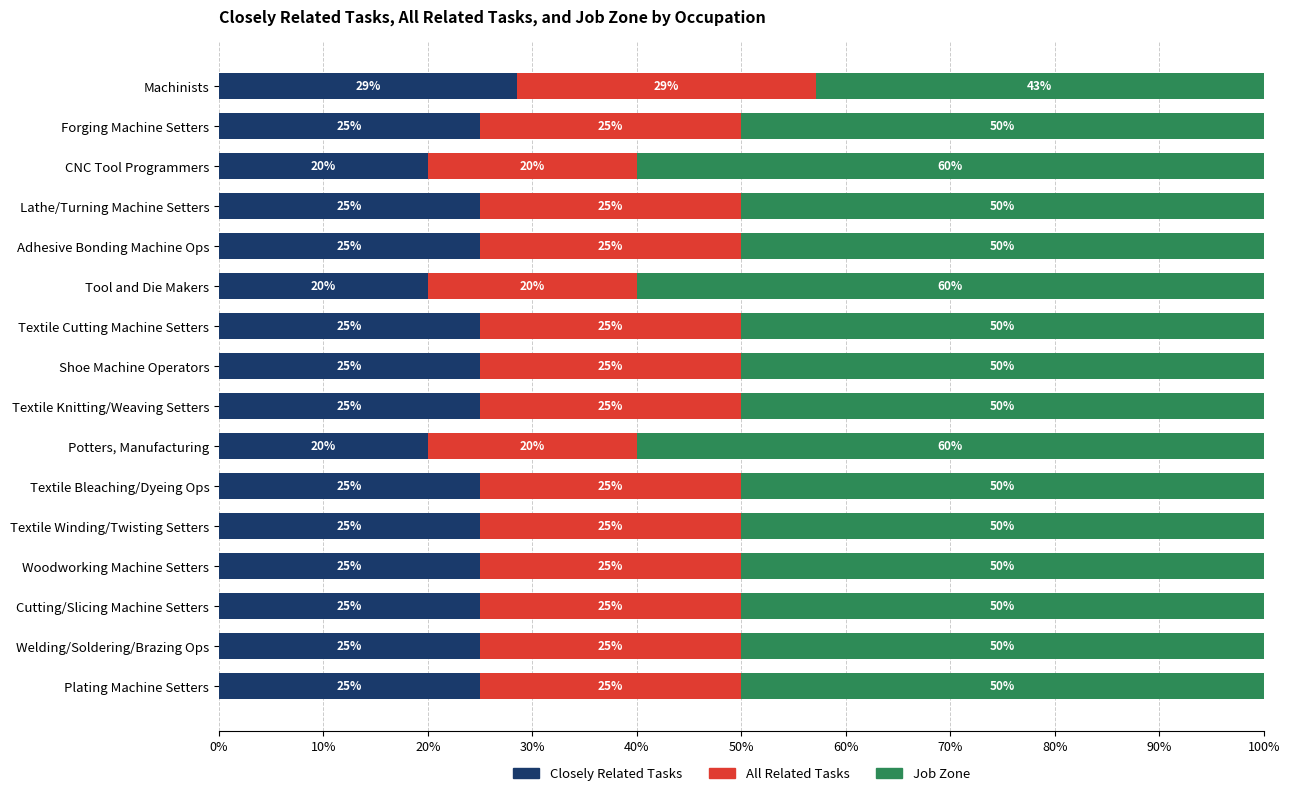

How many Closely Related Tasks values are between 25 and 26?

12